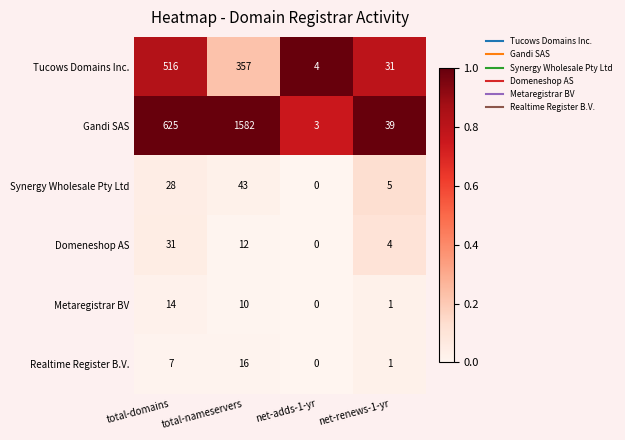

What is the total value across all series at net-adds-1-yr?

7